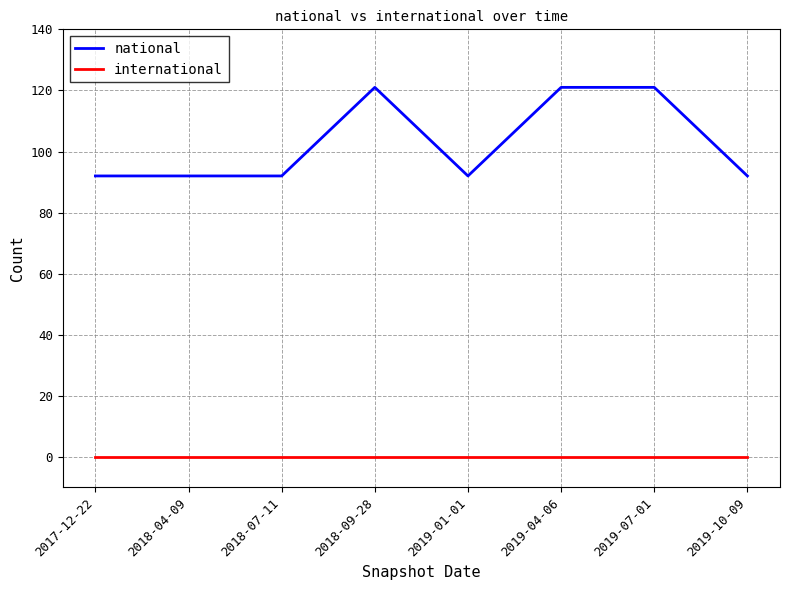

What is the highest value of the national series?

121